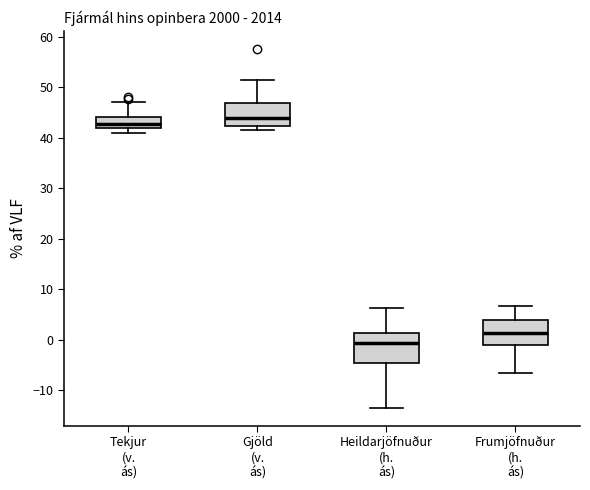

Reading left to right, transcribe this box plot: for each box, give where its median line is, the range the box spans, and where its two whiskers end, as read against the y-axis. The values are not printed on the chart, so give them approximately, as read against the axis.

Tekjur (v. ás): median 43, box 42 to 44, whiskers 41 to 47
Gjöld (v. ás): median 44, box 42 to 47, whiskers 42 (just below the box's lower edge) to 52
Heildarjöfnuður (h. ás): median -1, box -5 to 1, whiskers -13 to 6
Frumjöfnuður (h. ás): median 1, box -1 to 4, whiskers -6 to 7